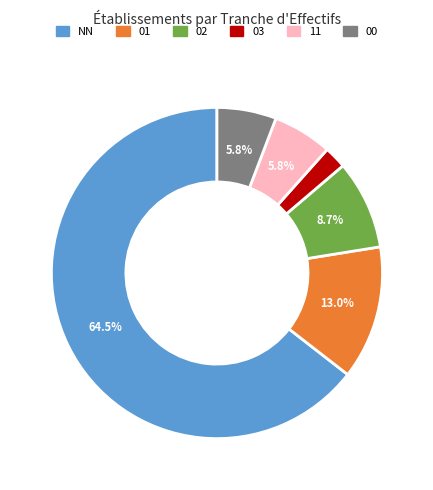

Do NN and 03 together represent more than half of the pie?

Yes